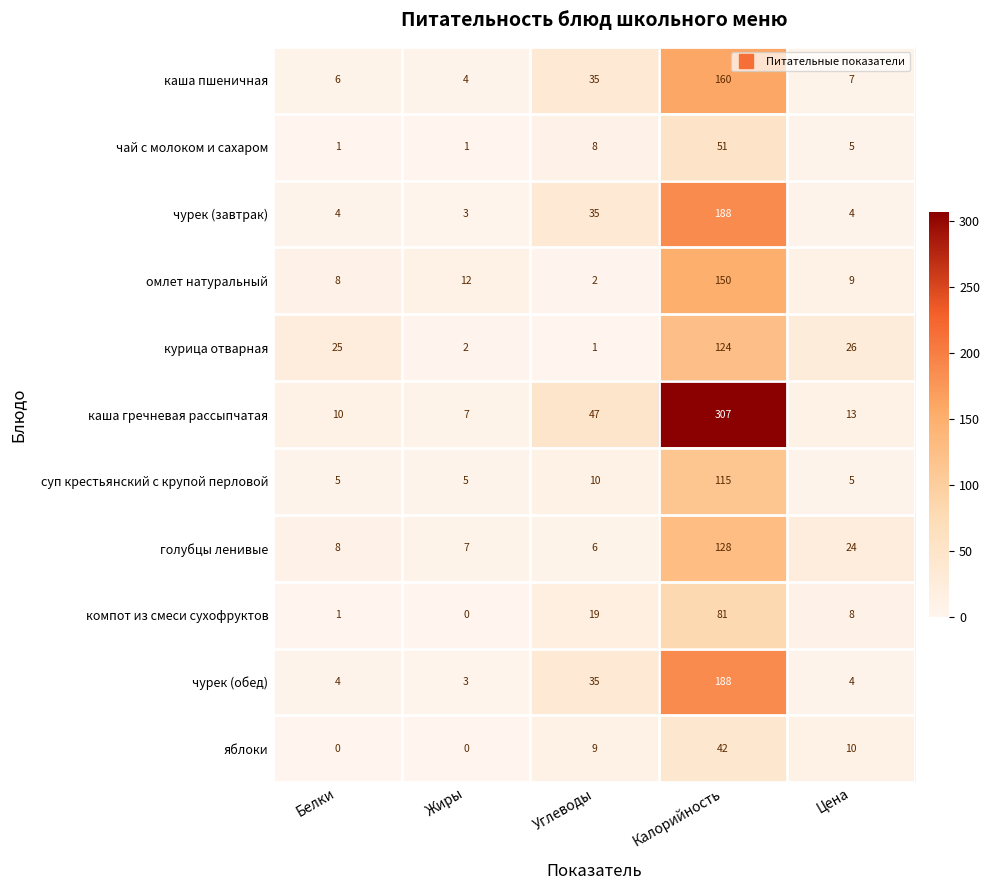

What is the difference between the maximum and minimum values in the яблоки series?

42